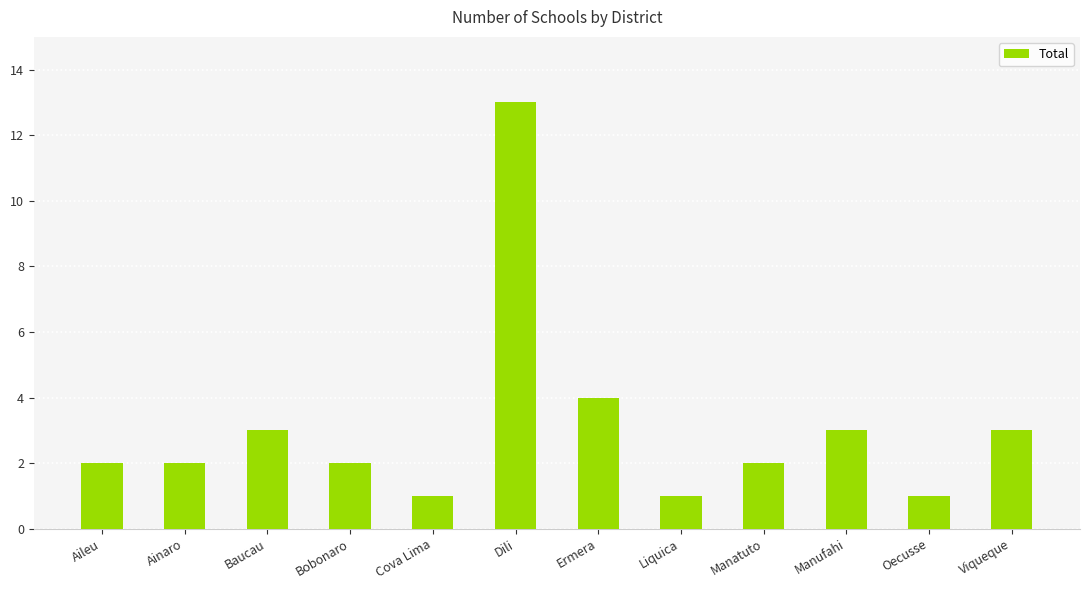

What is the sum of the values at Viqueque and Baucau?

6